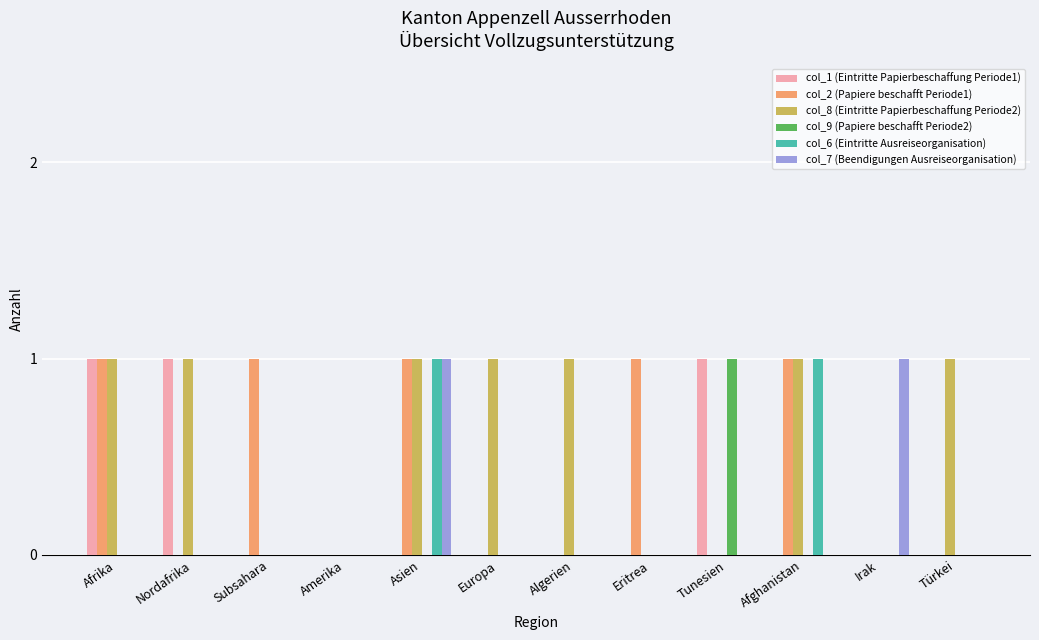

Which series has the largest total across all categories?

col_8 (Eintritte Papierbeschaffung Periode2)